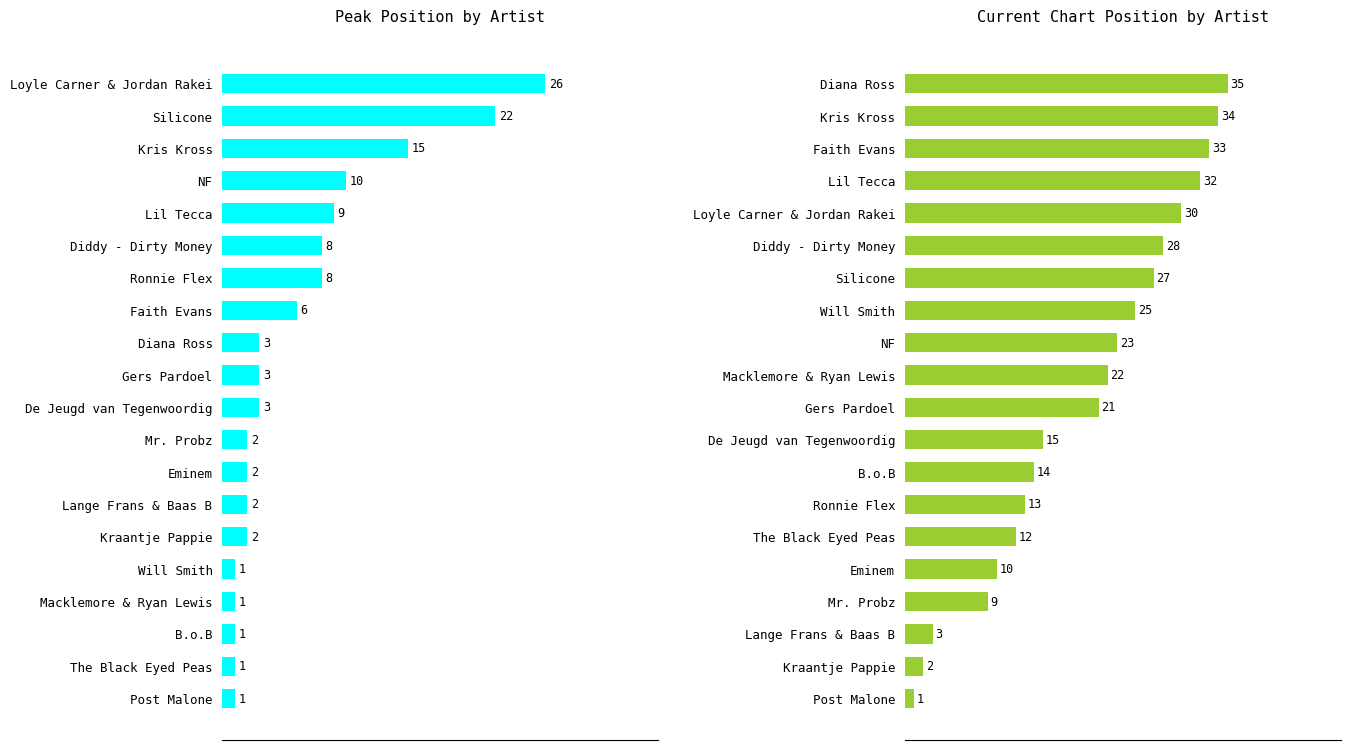

At how many categories does at least one series exceed 16?

11